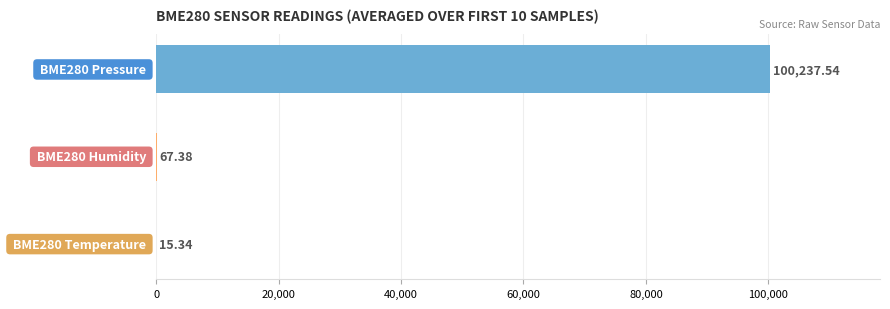

Is the value of BME280_humidity at 1274 greater than the value of BME280_pressure at 1258?

No